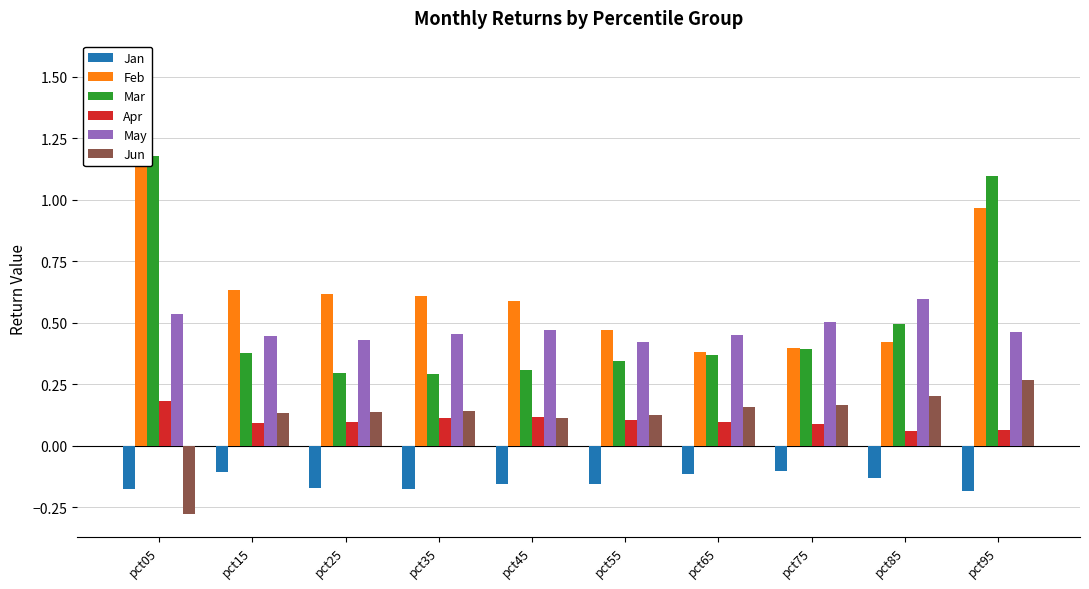

How many groups of bars are there?

10